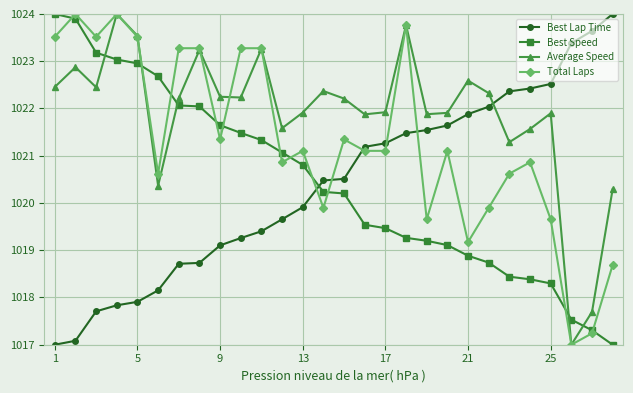

What is the lowest value of the Best Lap Time series?

1017.0